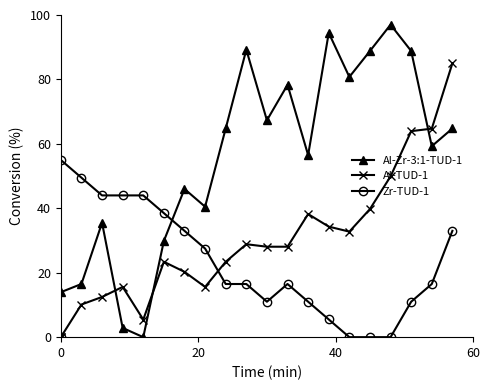

List the series in order of their peak value, lowest first.

Zr-TUD-1, Al-TUD-1, Al-Zr-3:1-TUD-1